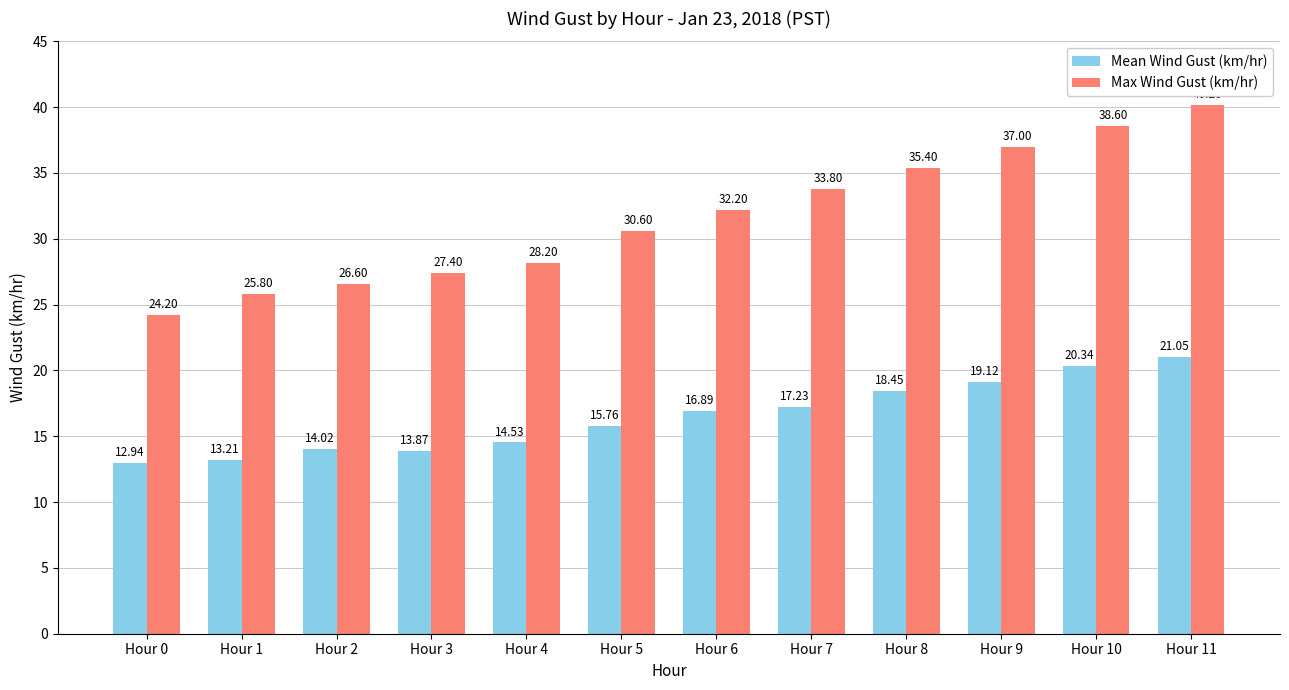

What is the difference between the second highest and minimum values in the Mean Wind Gust (km/hr) series?

7.4